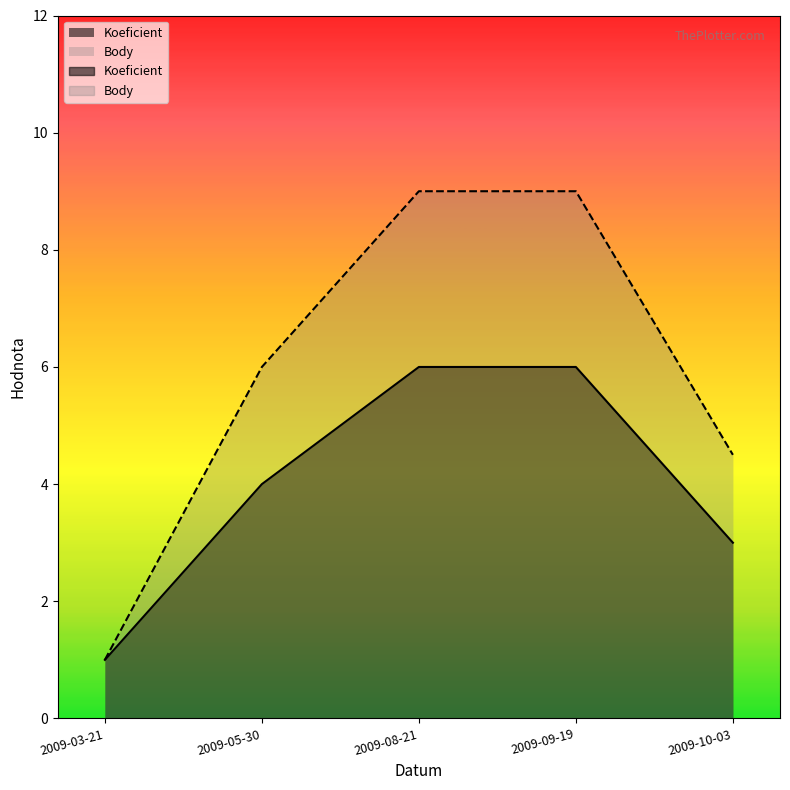

Rank the series by their maximum value, from lowest to highest.

Koeficient, Body